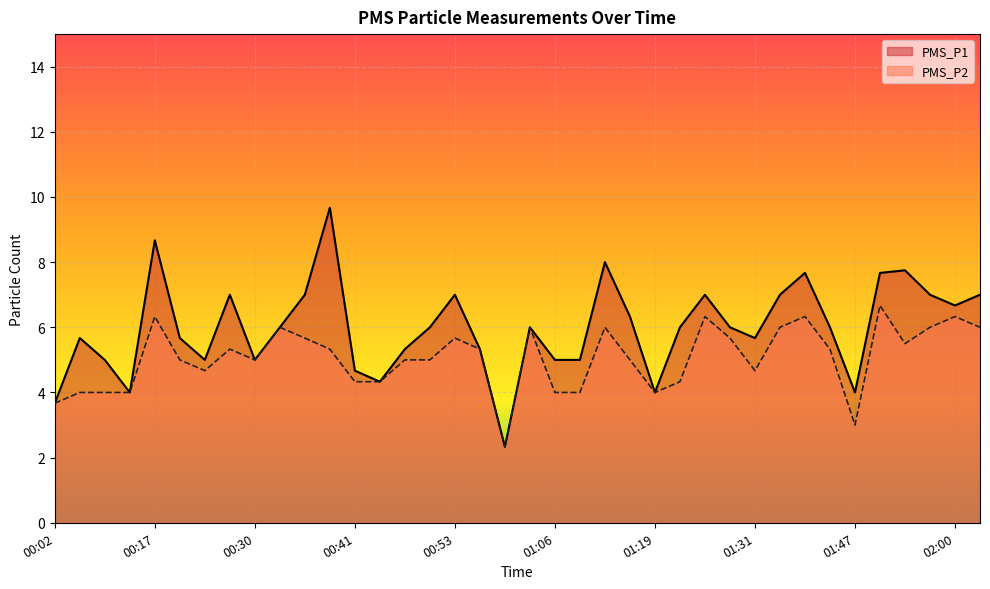

Reading right to left, extract all data points from this chart.

PMS_P1: 02:03=7.0	02:00=6.7	01:57=7.0	01:54=7.8	01:51=7.7	01:47=4.0	01:44=6.0	01:41=7.7	01:34=7.0	01:31=5.7	01:28=6.0	01:25=7.0	01:22=6.0	01:19=4.0	01:15=6.3	01:12=8.0	01:09=5.0	01:06=5.0	01:03=6.0	01:00=2.3	00:56=5.3	00:53=7.0	00:50=6.0	00:47=5.3	00:44=4.3	00:41=4.7	00:38=9.7	00:35=7.0	00:32=6.0	00:30=5.0	00:27=7.0	00:23=5.0	00:20=5.7	00:17=8.7	00:14=4.0	00:11=5.0	00:05=5.7	00:02=3.7
PMS_P2: 02:03=6.0	02:00=6.3	01:57=6.0	01:54=5.5	01:51=6.7	01:47=3.0	01:44=5.3	01:41=6.3	01:34=6.0	01:31=4.7	01:28=5.7	01:25=6.3	01:22=4.3	01:19=4.0	01:15=5.0	01:12=6.0	01:09=4.0	01:06=4.0	01:03=6.0	01:00=2.3	00:56=5.3	00:53=5.7	00:50=5.0	00:47=5.0	00:44=4.3	00:41=4.3	00:38=5.3	00:35=5.7	00:32=6.0	00:30=5.0	00:27=5.3	00:23=4.7	00:20=5.0	00:17=6.3	00:14=4.0	00:11=4.0	00:05=4.0	00:02=3.7